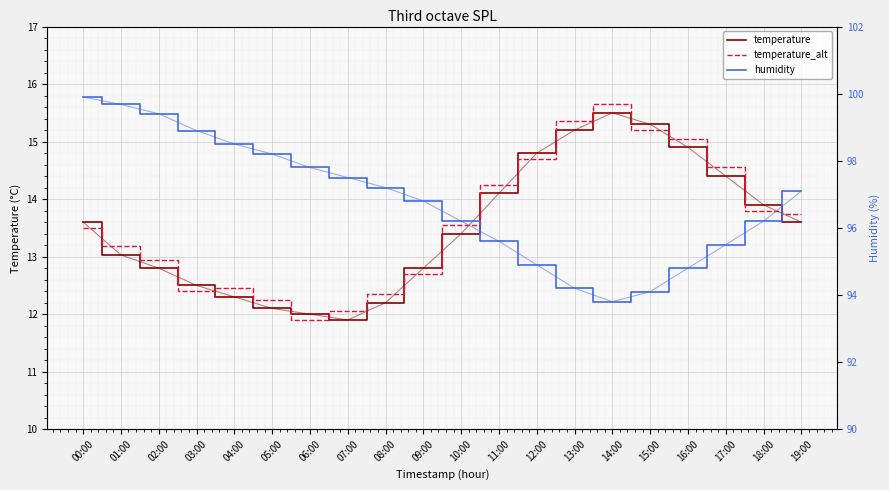

What is the difference between the second highest and second lowest values in the temperature series?

3.3